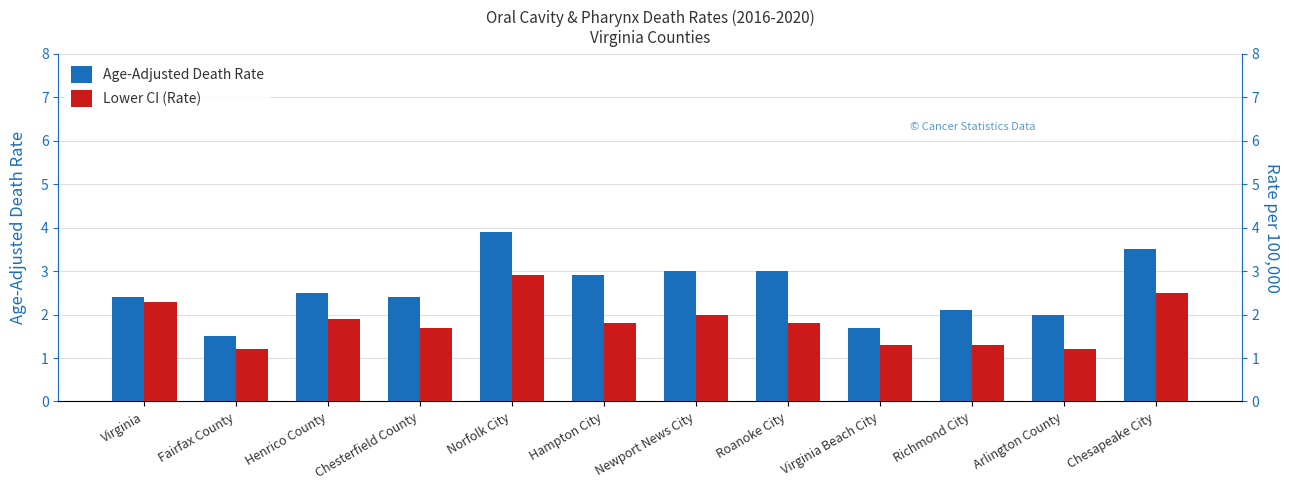

What value does the Age-Adjusted Death Rate series have at Arlington County?

2.0